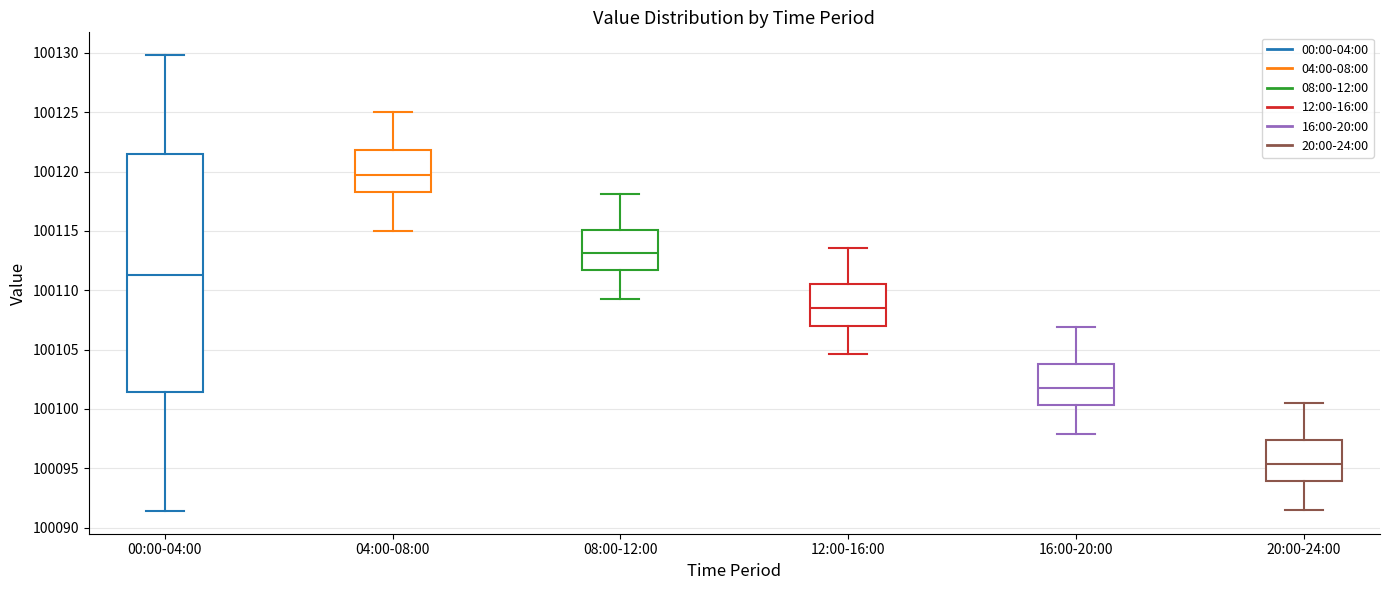

Reading left to right, read every box against the y-axis: the position of its median line, the range the box covers, and the ends of its whiskers. The values are not printed on the chart, so give them approximately, as read against the axis.

00:00-04:00: median 100111.5, box 100101.5 to 100121.5, whiskers 100091.5 to 100130.0
04:00-08:00: median 100120.0, box 100118.5 to 100122.0, whiskers 100115.0 to 100125.0
08:00-12:00: median 100113.0, box 100111.5 to 100115.0, whiskers 100109.5 to 100118.0
12:00-16:00: median 100108.5, box 100107.0 to 100110.5, whiskers 100104.5 to 100113.5
16:00-20:00: median 100102.0, box 100100.5 to 100104.0, whiskers 100098.0 to 100107.0
20:00-24:00: median 100095.5, box 100094.0 to 100097.5, whiskers 100091.5 to 100100.5